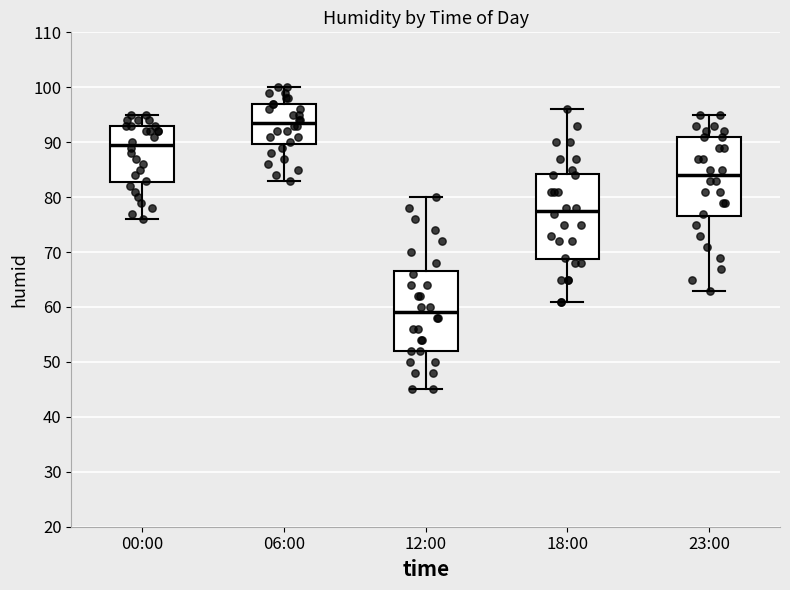

Reading left to right, transcribe this box plot: for each box, give where its median line is, the range the box spans, and where its two whiskers end, as read against the y-axis. The values are not printed on the chart, so give them approximately, as read against the axis.

00:00: median 90, box 83 to 93, whiskers 76 to 95
06:00: median 94, box 90 to 97, whiskers 83 to 100
12:00: median 59, box 52 to 67, whiskers 45 to 80
18:00: median 78, box 69 to 84, whiskers 61 to 96
23:00: median 84, box 77 to 91, whiskers 63 to 95